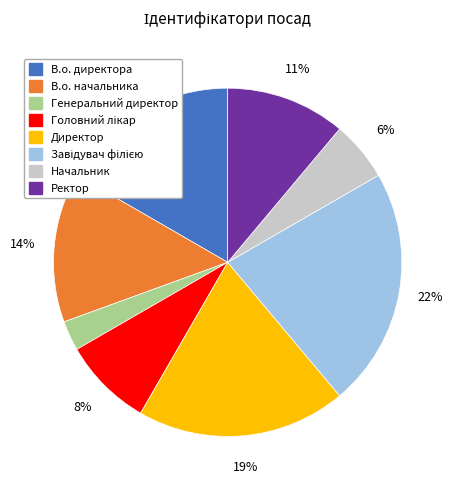

Is it true that Генеральний директор is 3% of the pie?

True